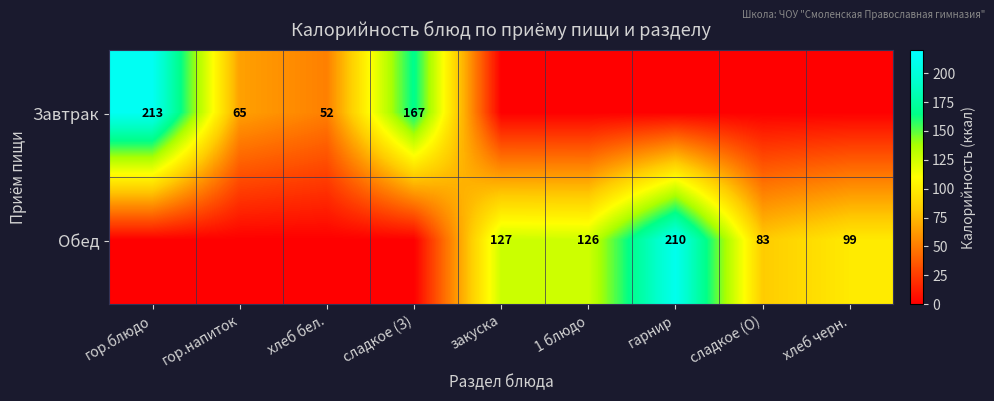

Between хлеб бел. and 1 блюдо, which is larger?

хлеб бел.